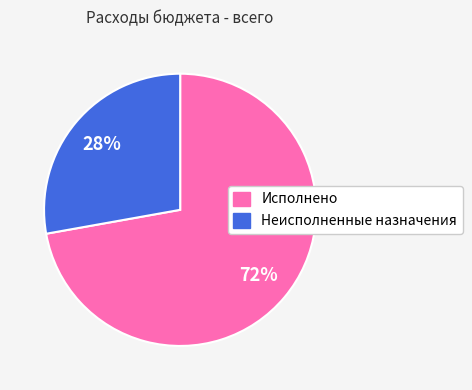

Which slice is the smallest?

Неисполненные назначения